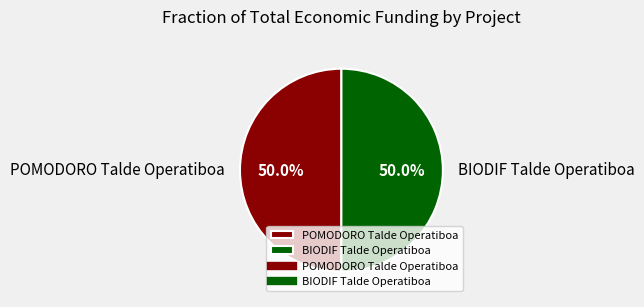

What is the ratio of the value at POMODORO Talde Operatiboa to the value at BIODIF Talde Operatiboa?

1.0